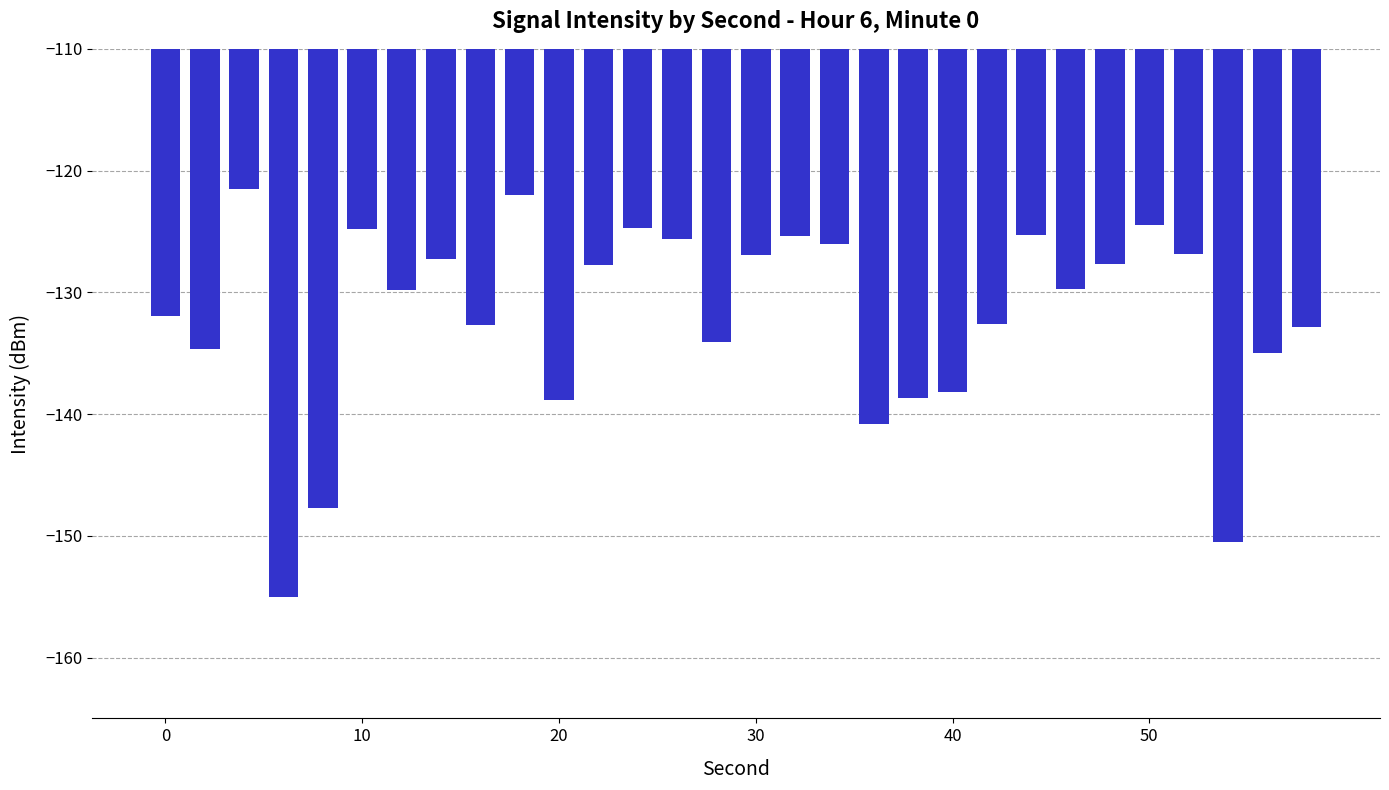

What is the minimum value shown in the chart?

-155.0